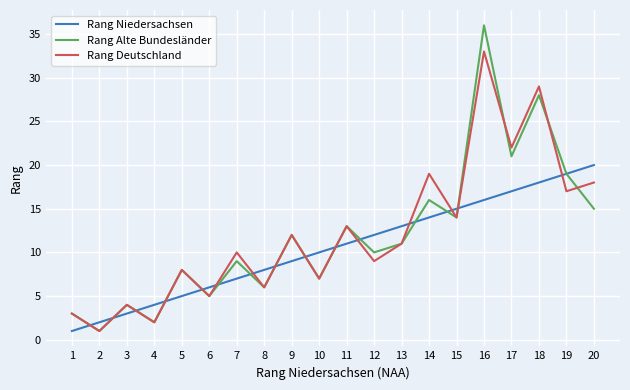

List the labels in order of Rang Niedersachsen value, largest first.

20, 19, 18, 17, 16, 15, 14, 13, 12, 11, 10, 9, 8, 7, 6, 5, 4, 3, 2, 1